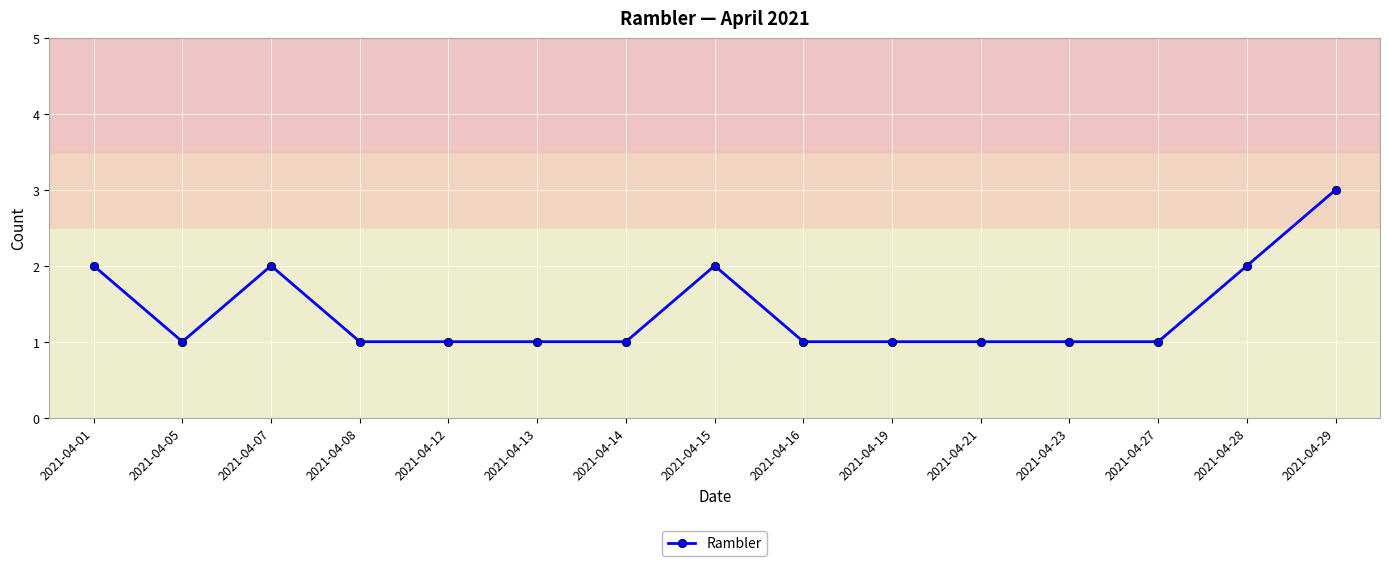

How many lines are shown in the chart?

1